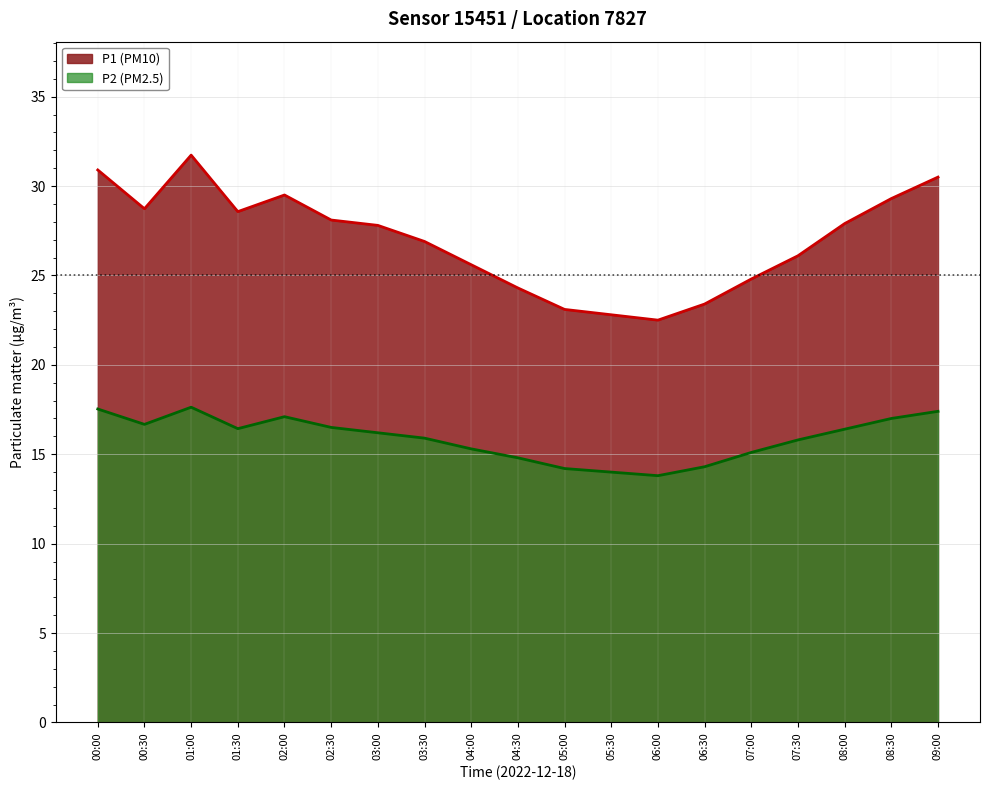

What are all the series names shown in the legend?

P1 (PM10), P2 (PM2.5)